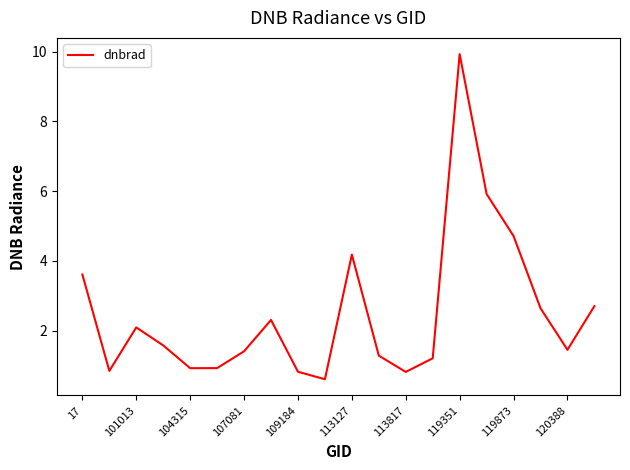

Is this an area chart (filled region under the line)?

No